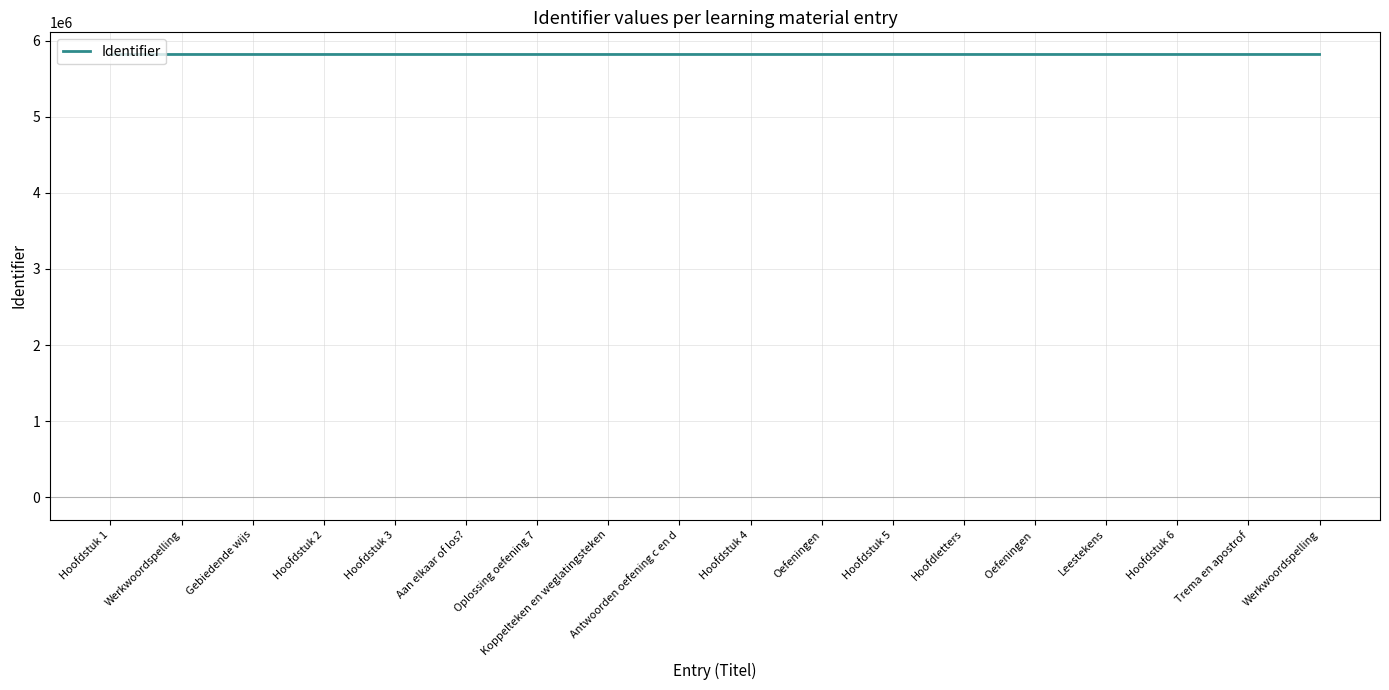

What is the average value?

5817578